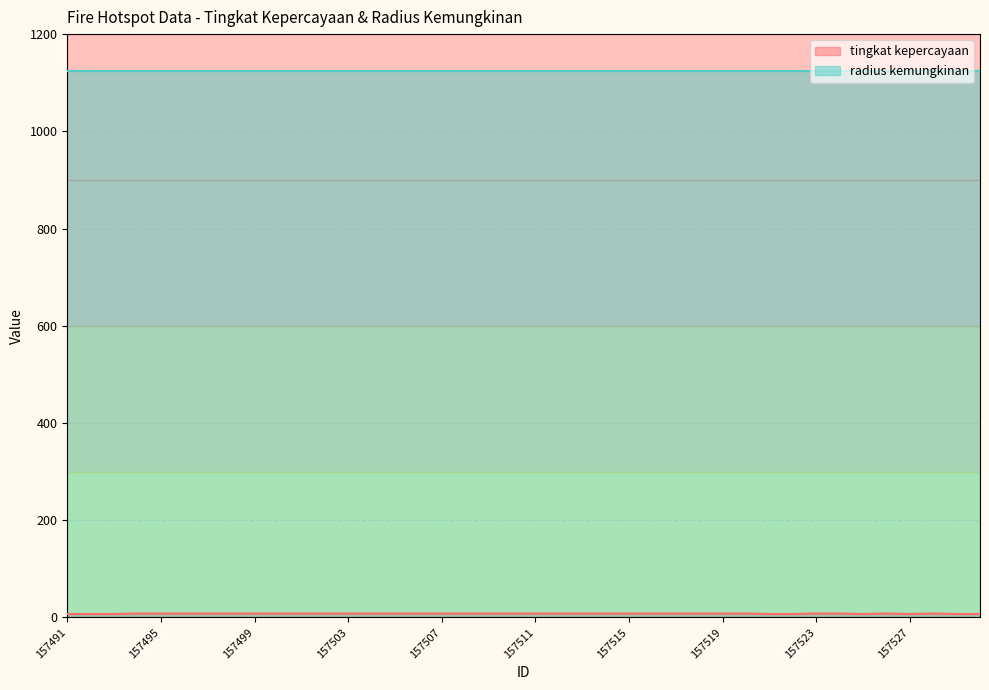

What is the value of the 19th point from the left?

8